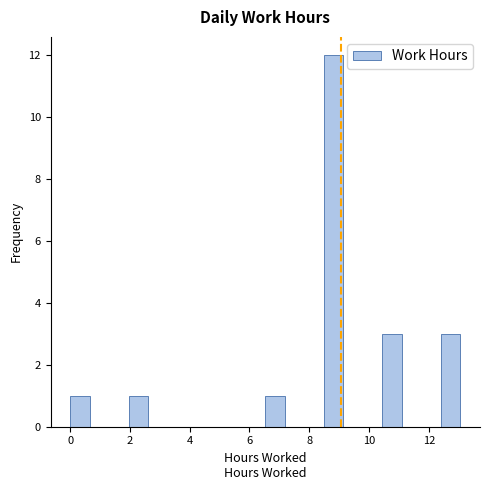

Read against the x-axis, roughly where is the centre of the tallest bar?

8.8